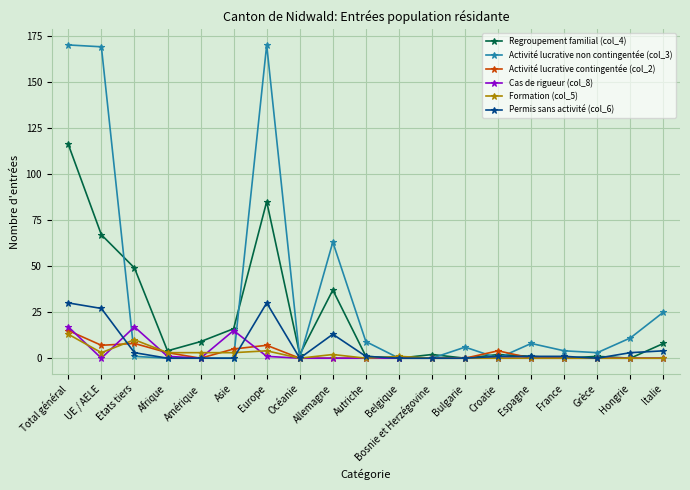

What is the spread (max minus min) of values at Europe?

169